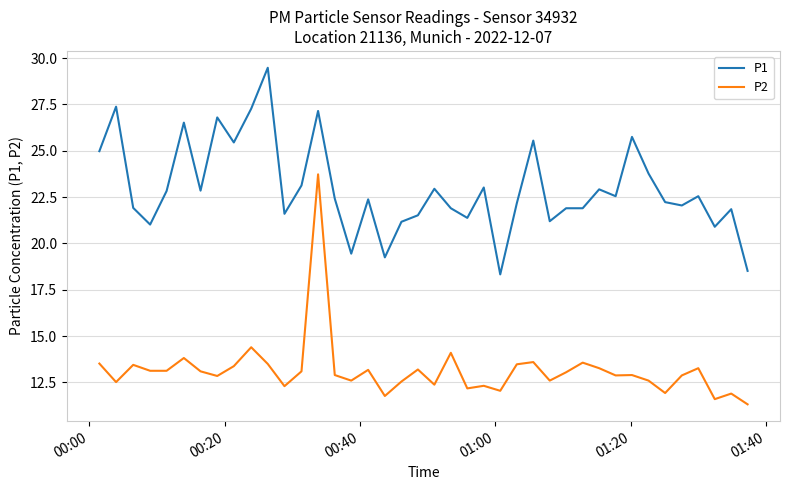

True or false: P1 and P2 intersect in this chart.

False